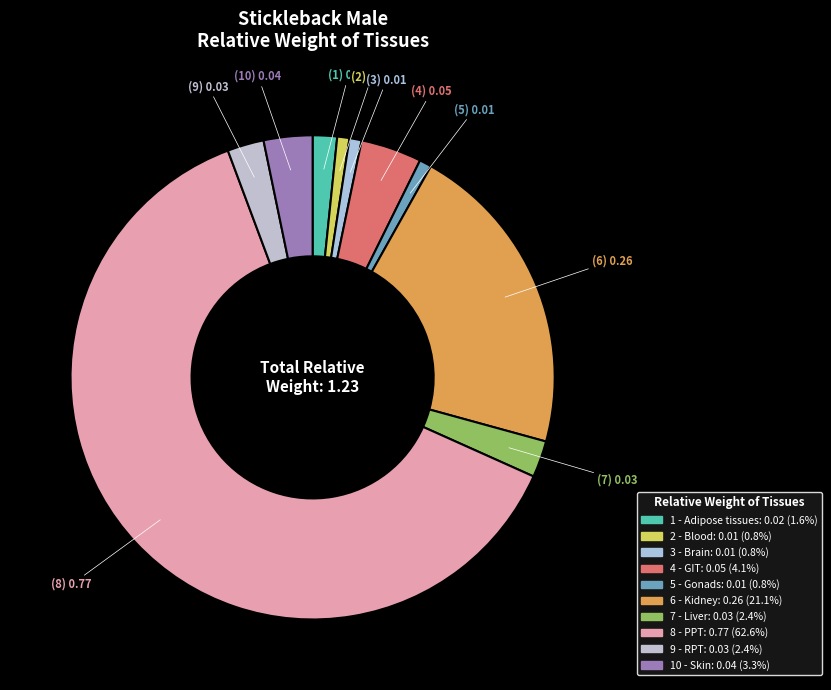

To the nearest percent, what is the average slice percentage?

10%